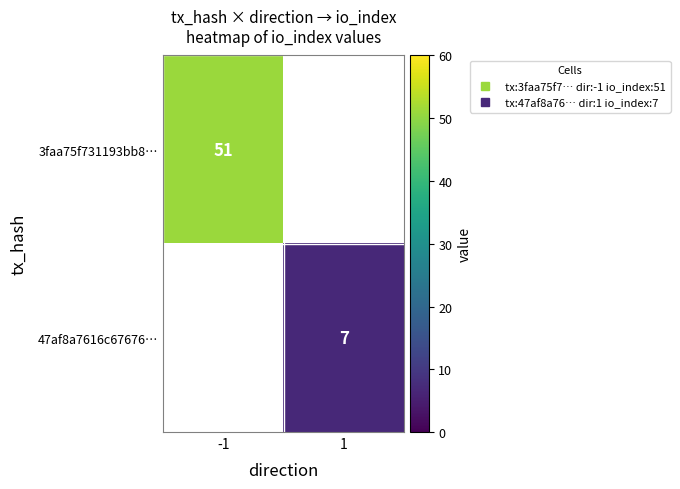

What is the lowest value of the 3faa75f731193bb8… series?

51.0